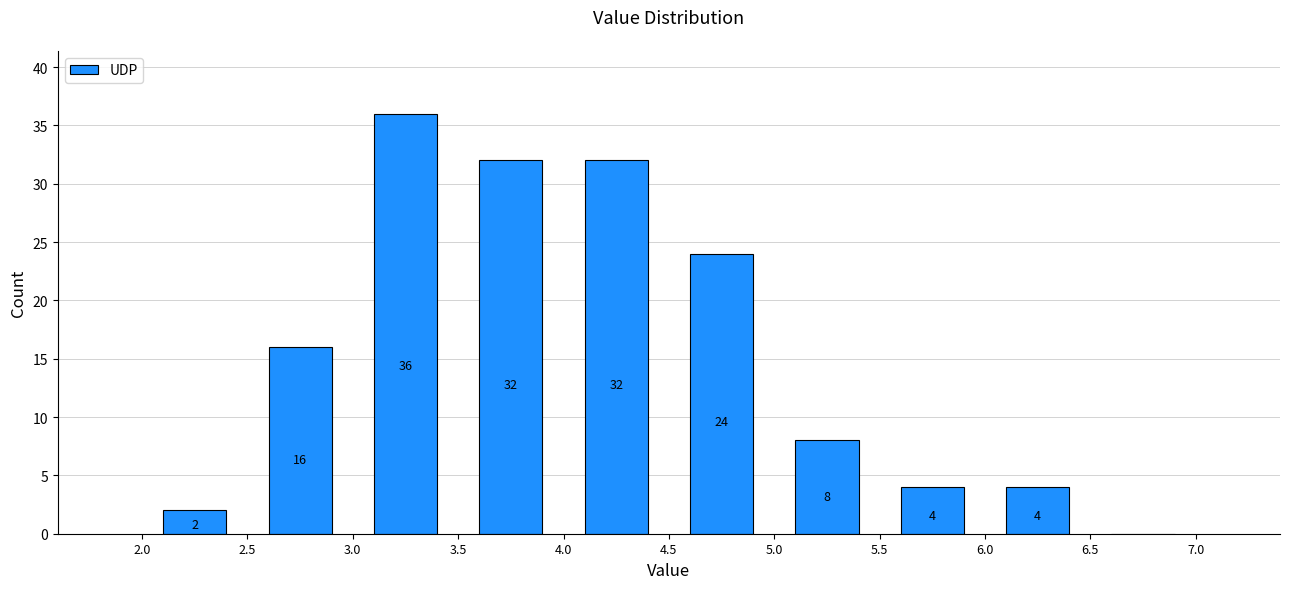

Which range on the x-axis has the tallest bar?

3.0 to 3.5